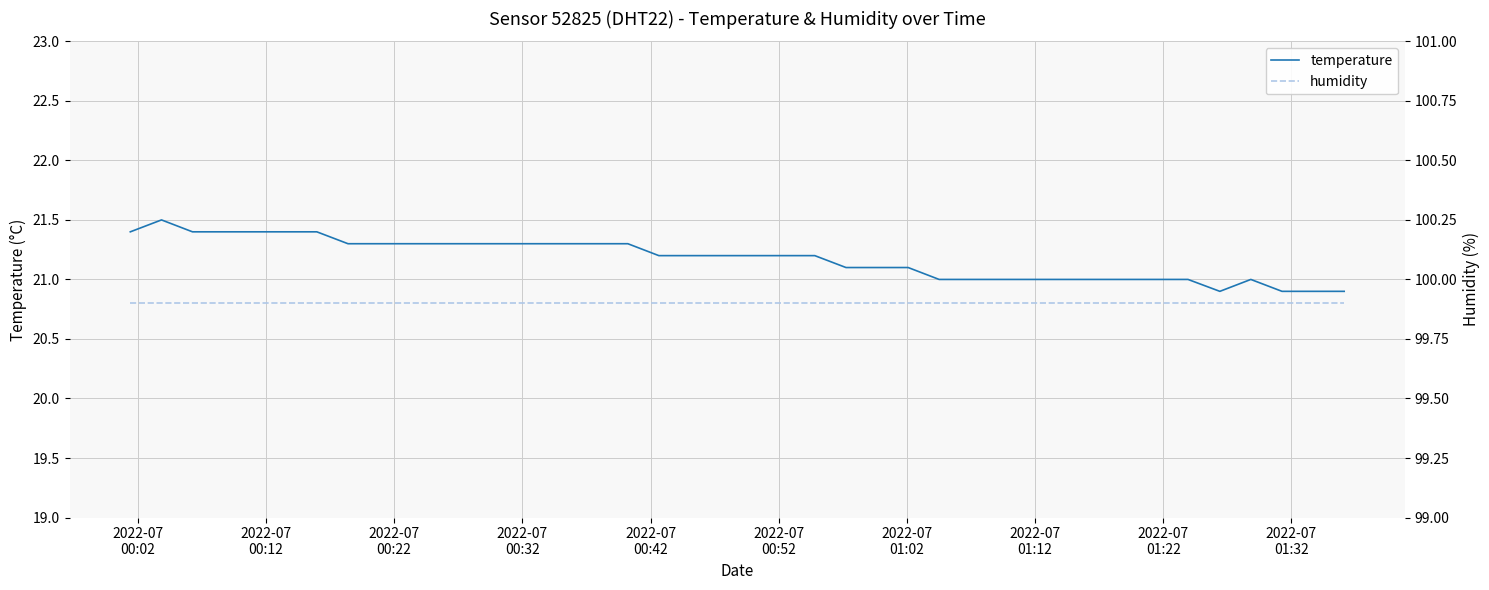

True or false: humidity and temperature cross at least once.

False